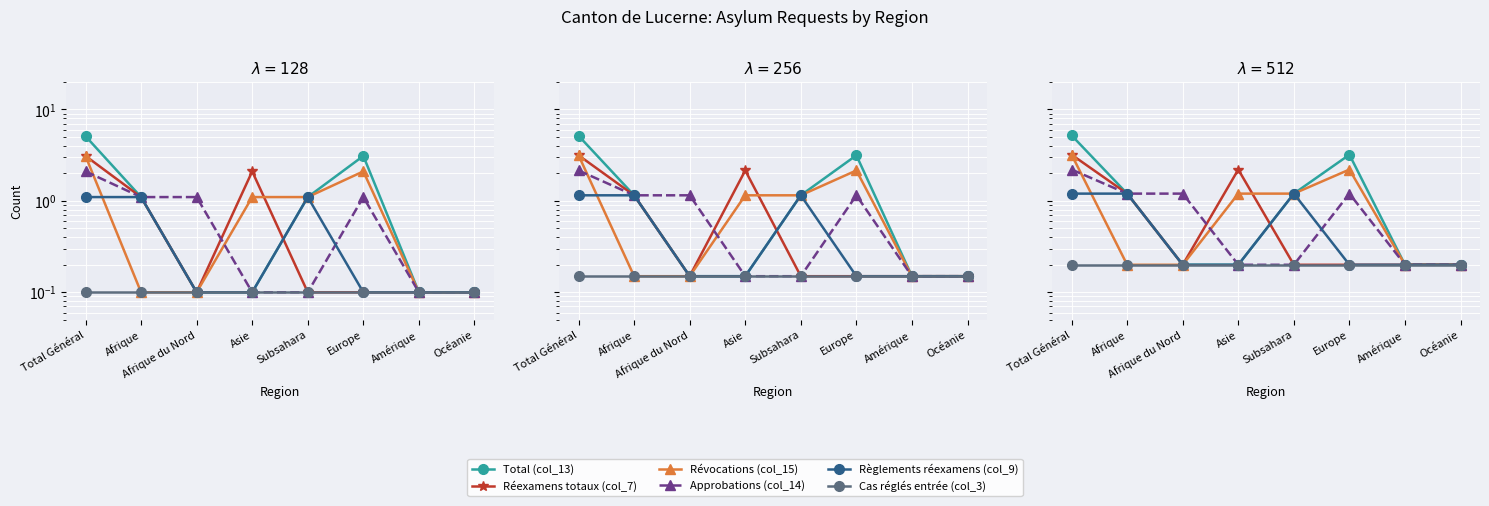

How many categories are shown in the chart?

8